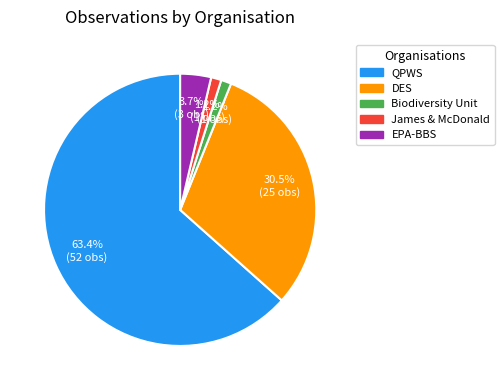

Is there a majority slice in this chart?

Yes